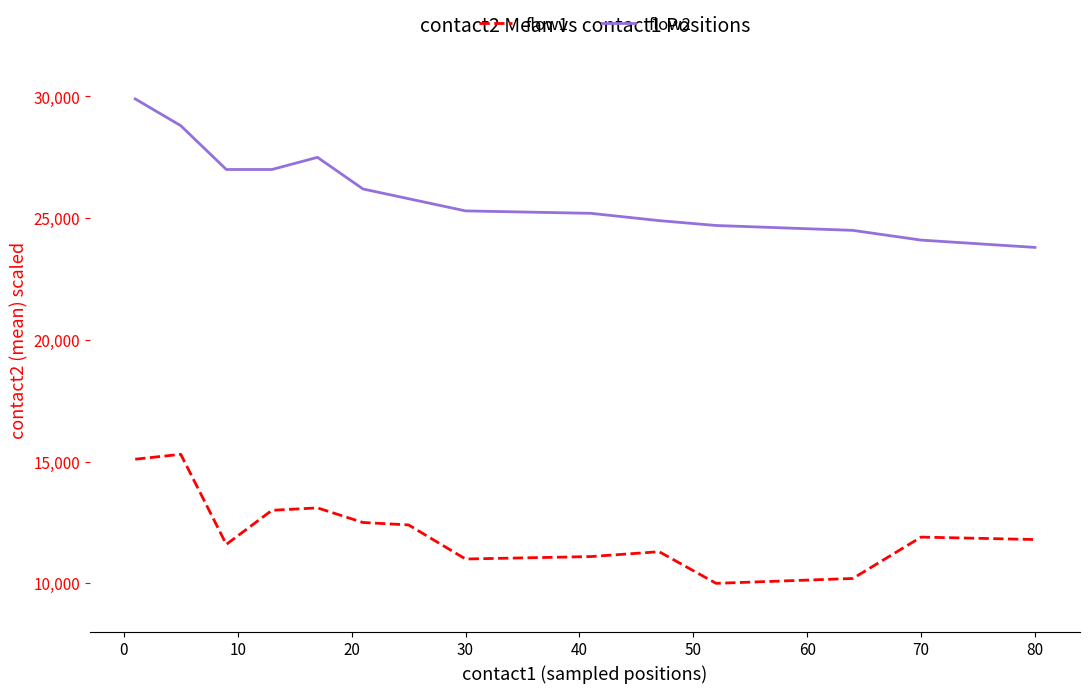

List the series in order of their overall mean, lowest first.

flow1, flow2